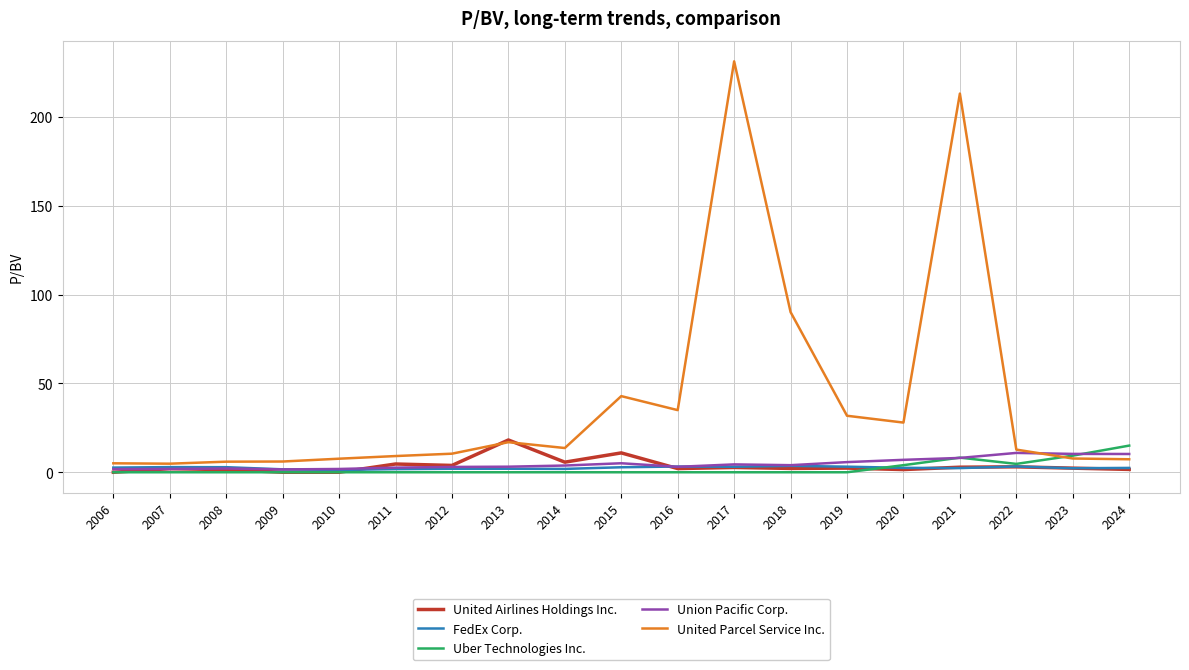

Which series has the widest spread of values?

United Parcel Service Inc.